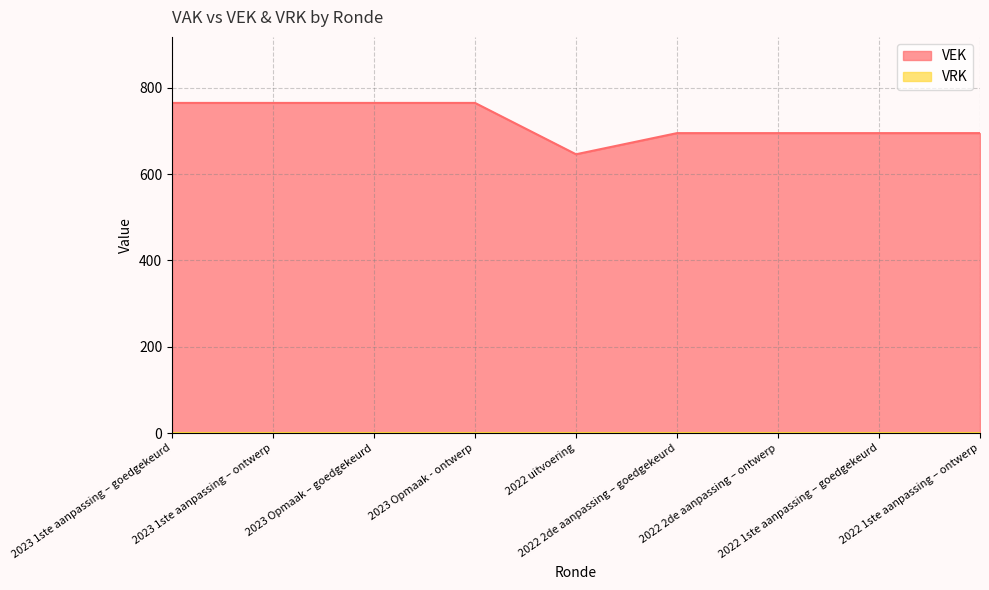

What position from the left is 2023 1ste aanpassing – goedgekeurd?

1